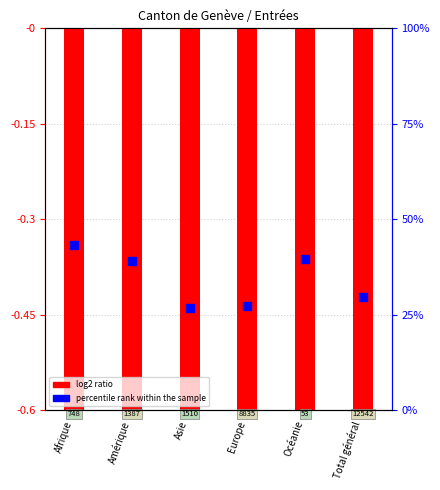

Which series reaches the minimum Y coordinate?

log2 ratio